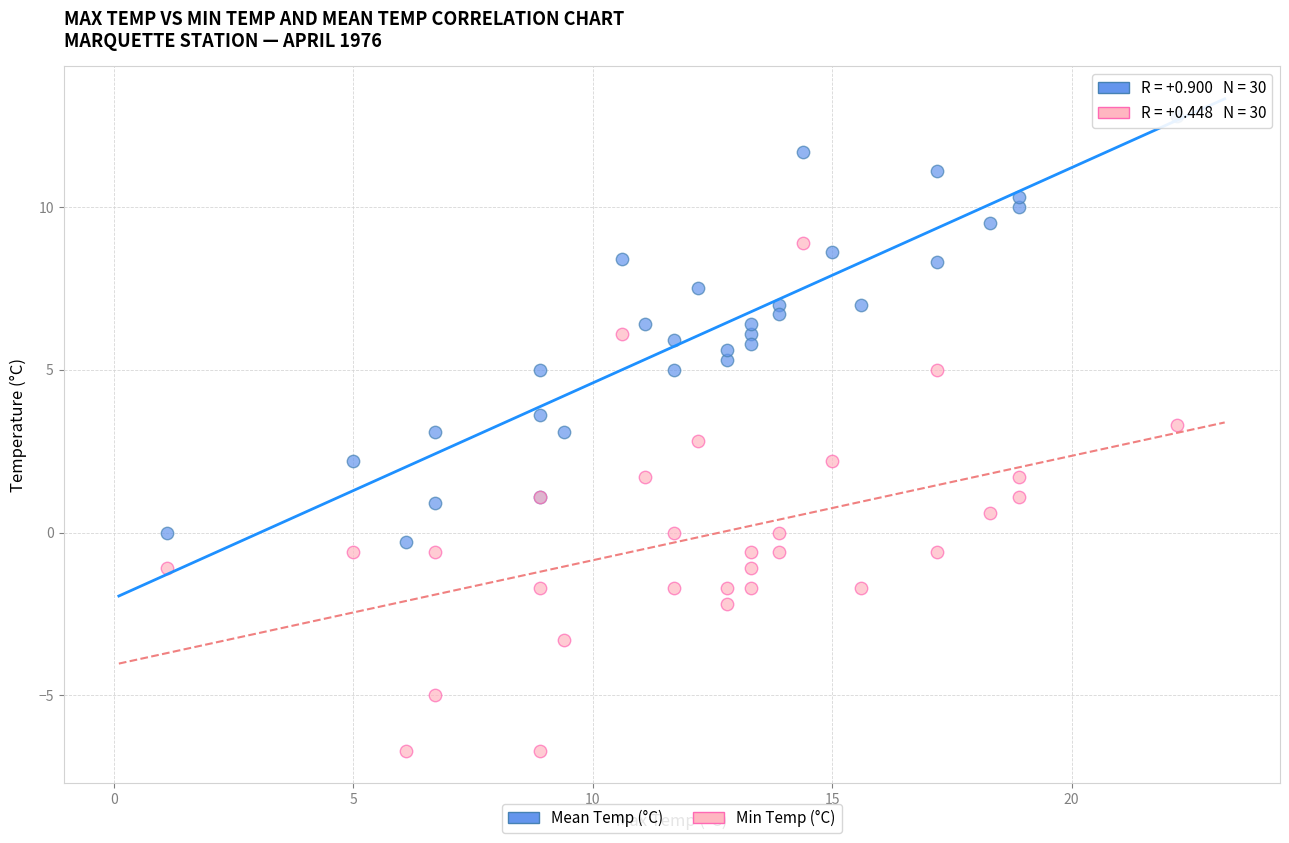

Which series has the widest spread of Y values?

Min Temp (°C)